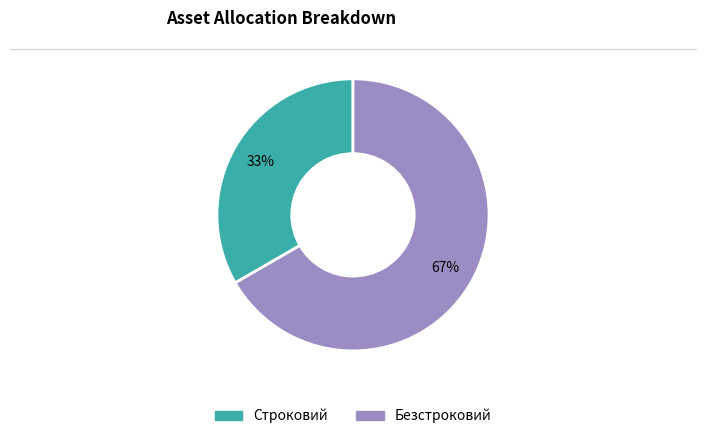

Count the number of slices in the pie.

2